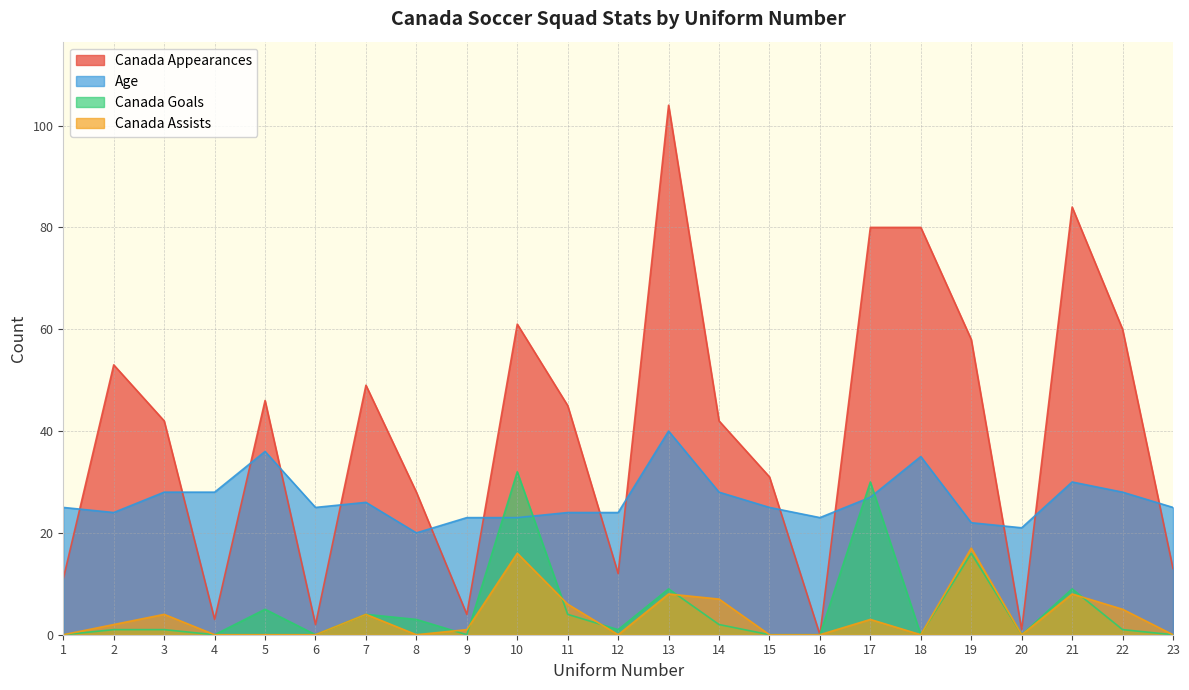

At which category is the sum across all series the highest?

13